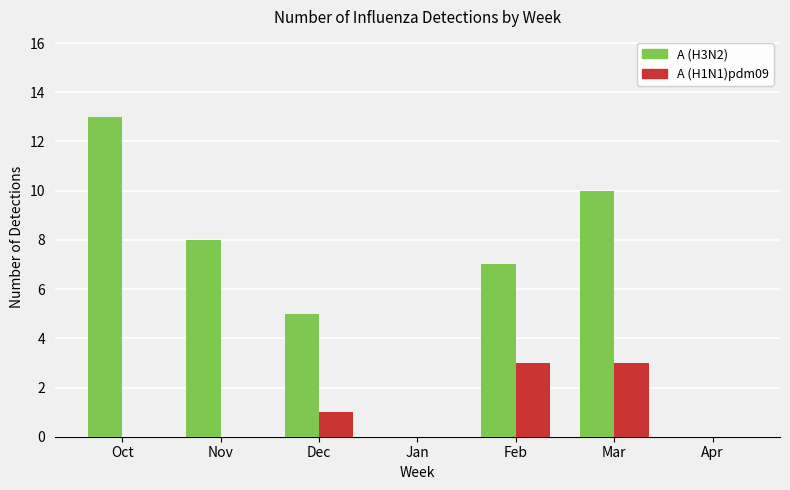

Count the number of data series in this chart.

2